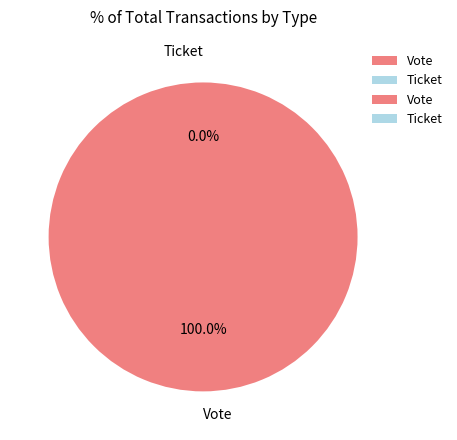

Which category accounts for the majority?

Vote